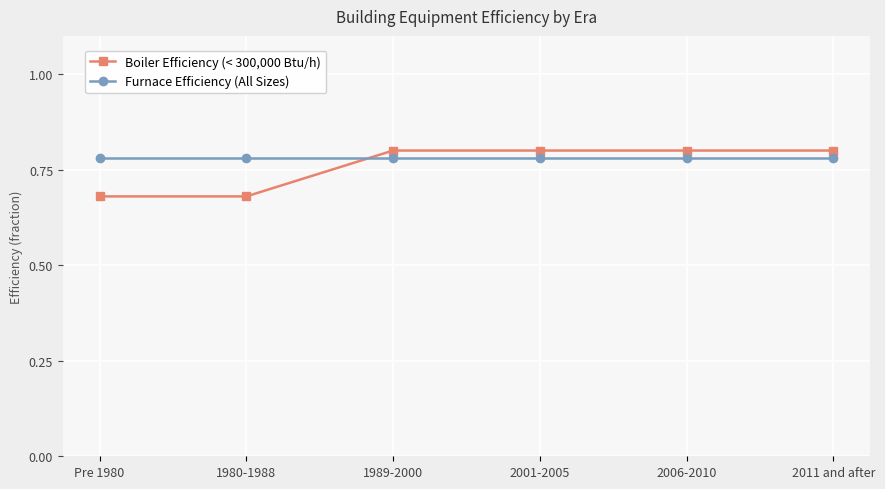

The value of Furnace Efficiency (All Sizes) at Pre 1980 is 0.8. True or false?

True